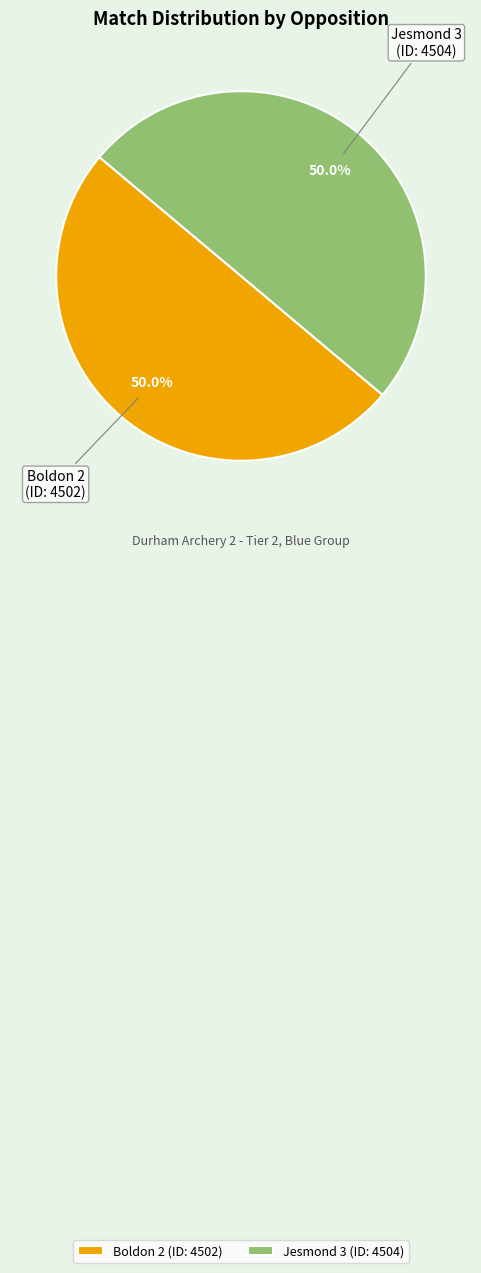

To the nearest percent, what portion does Jesmond 3 represent?

50%